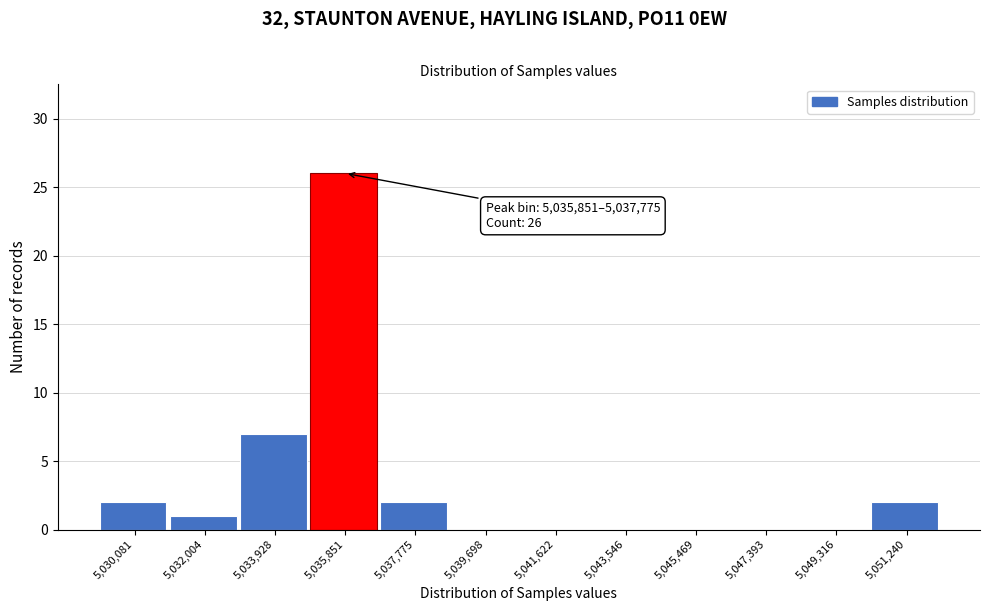

Which category has the highest value across all series?

5,035,851